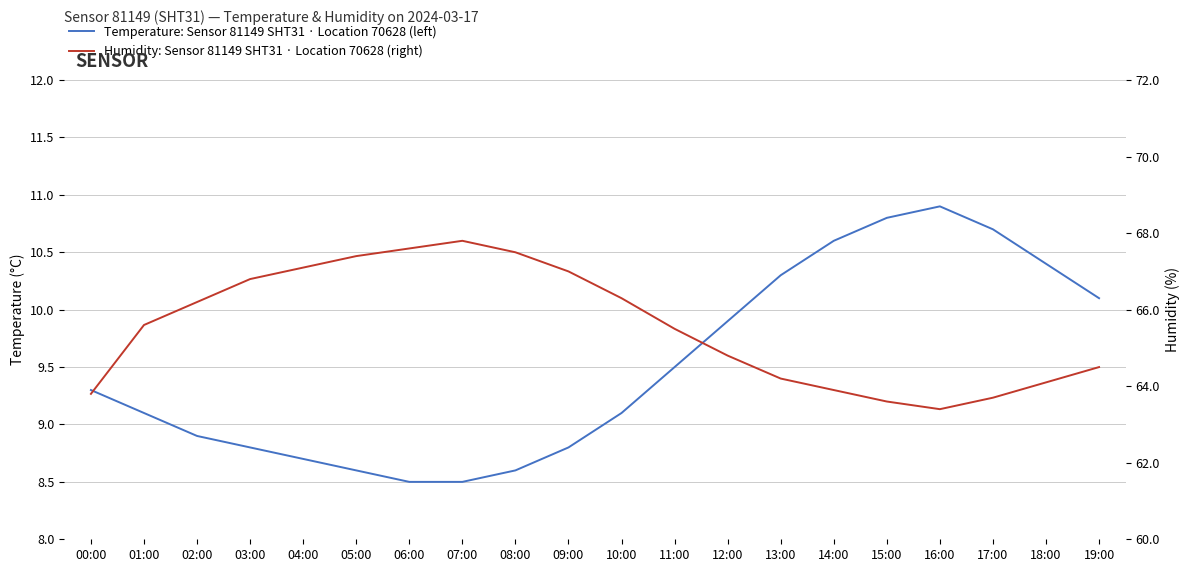

Reading left to right, list all the values displayed in this chart.

Temperature: Sensor 81149 SHT31 · Location 70628 (left): 00:00=9.3	01:00=9.1	02:00=8.9	03:00=8.8	04:00=8.7	05:00=8.6	06:00=8.5	07:00=8.5	08:00=8.6	09:00=8.8	10:00=9.1	11:00=9.5	12:00=9.9	13:00=10.3	14:00=10.6	15:00=10.8	16:00=10.9	17:00=10.7	18:00=10.4	19:00=10.1
Humidity: Sensor 81149 SHT31 · Location 70628 (right): 00:00=63.8	01:00=65.6	02:00=66.2	03:00=66.8	04:00=67.1	05:00=67.4	06:00=67.6	07:00=67.8	08:00=67.5	09:00=67.0	10:00=66.3	11:00=65.5	12:00=64.8	13:00=64.2	14:00=63.9	15:00=63.6	16:00=63.4	17:00=63.7	18:00=64.1	19:00=64.5